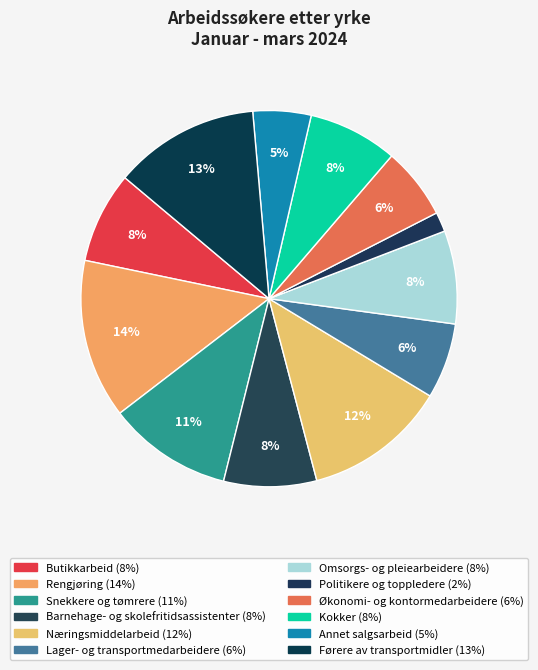

To the nearest percent, what portion does Næringsmiddelarbeid represent?

12%